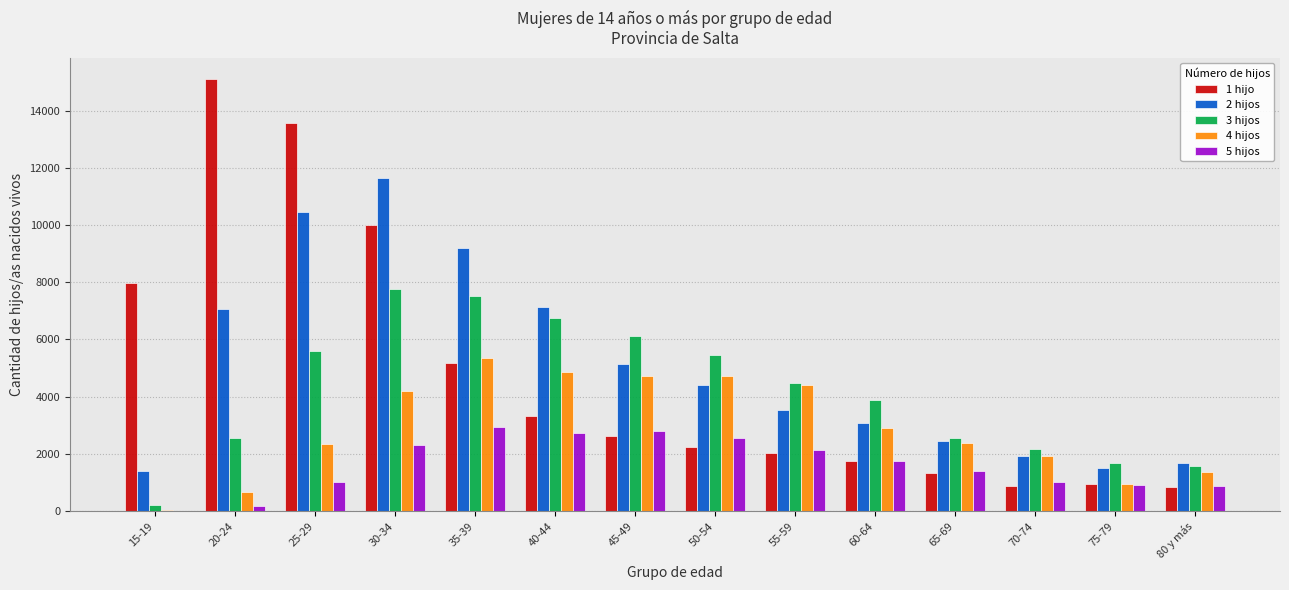

What is the highest value of the 1 hijo series?

15101